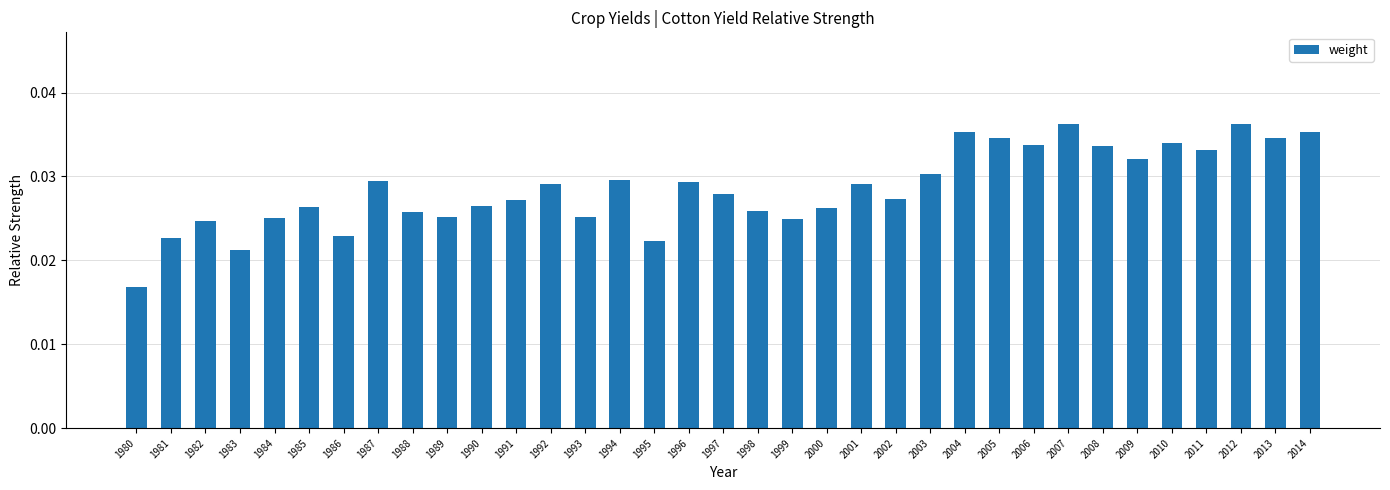

Which has a higher value, 1991 or 1992?

1992